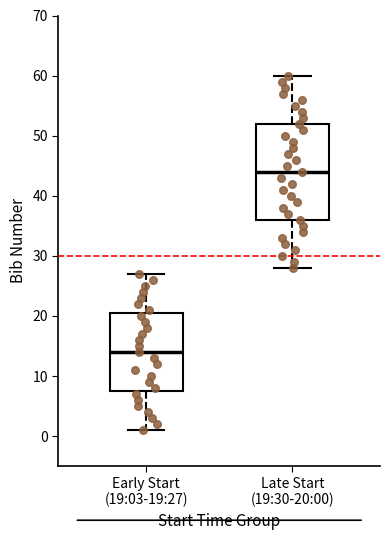

Where is the upper edge of the box for Early Start (19:03-19:27) on the y-axis? The values are not printed on the chart, so give them approximately, as read against the axis.

21